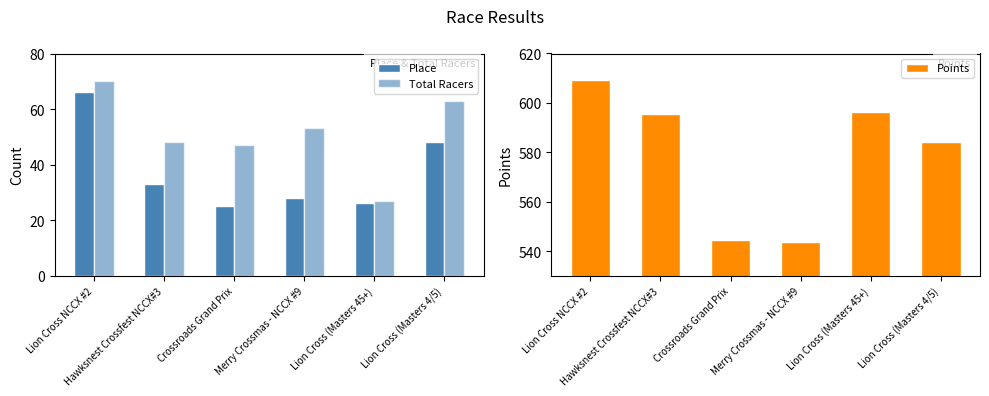

Between Lion Cross (Masters 45+) and Lion Cross (Masters 4/5), which is larger?

Lion Cross (Masters 4/5)